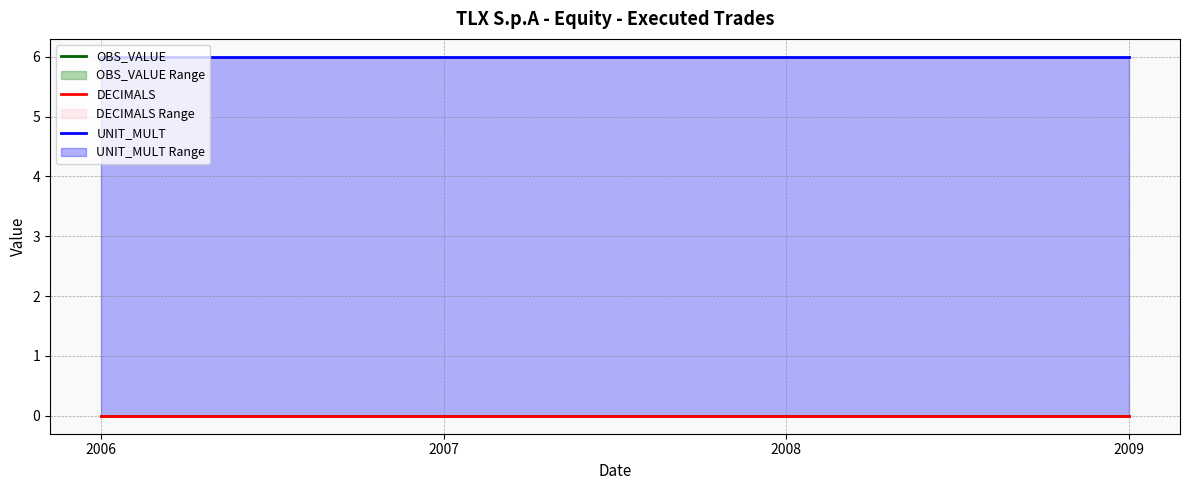

Does the chart have visible grid lines?

Yes